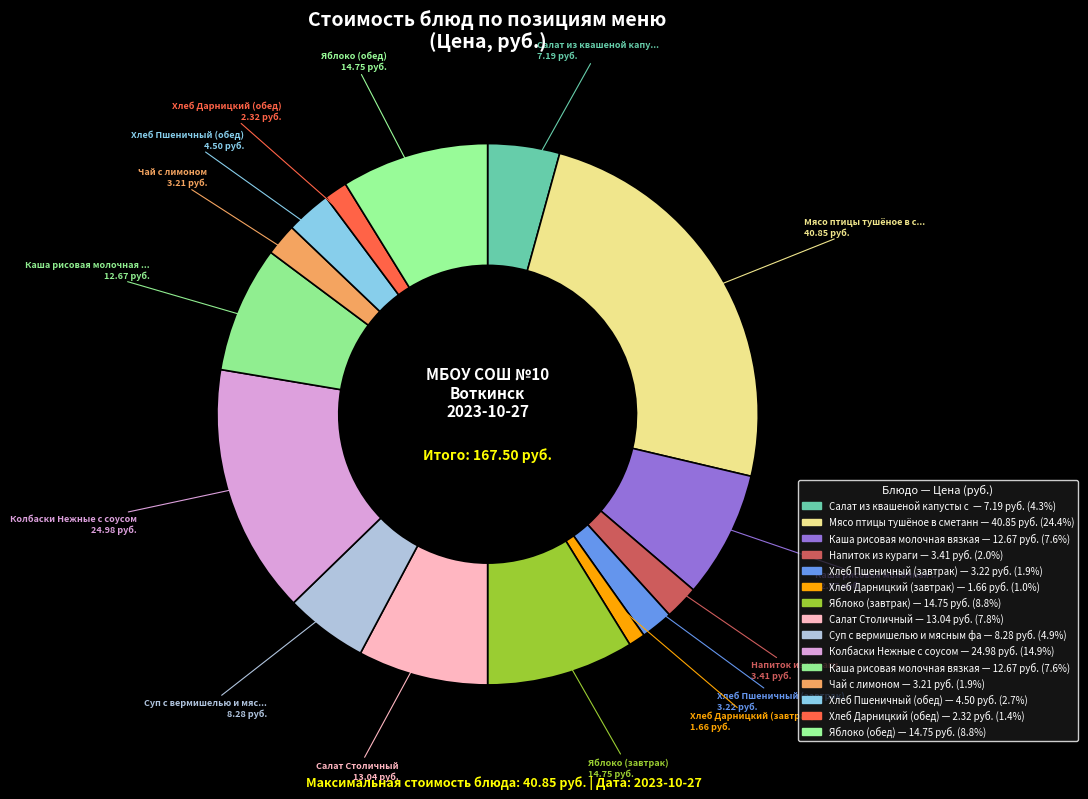

How many segments does this pie chart have?

15